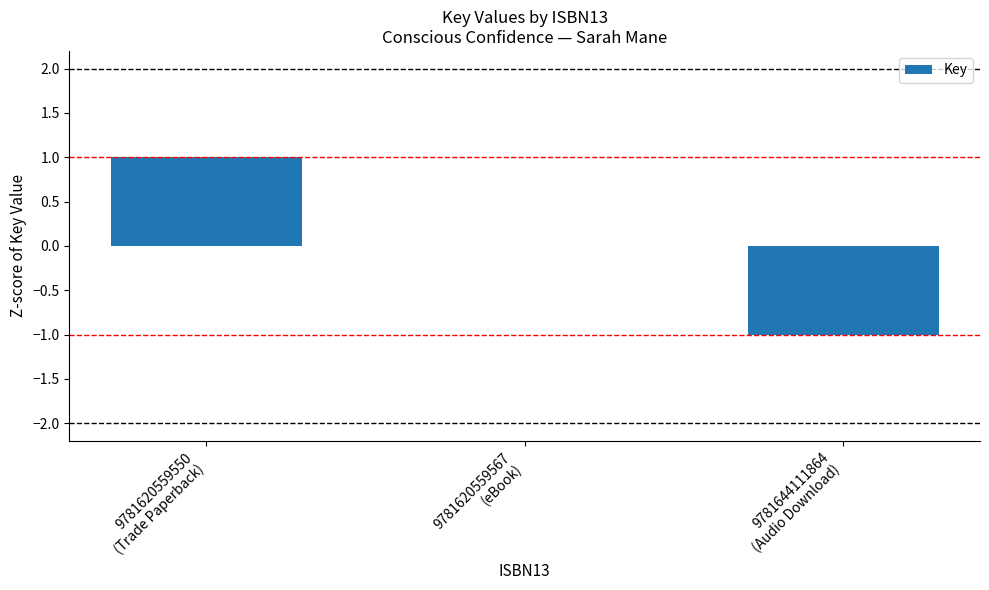

Is it true that the value at 9781620559550
(Trade Paperback) is 1?

True